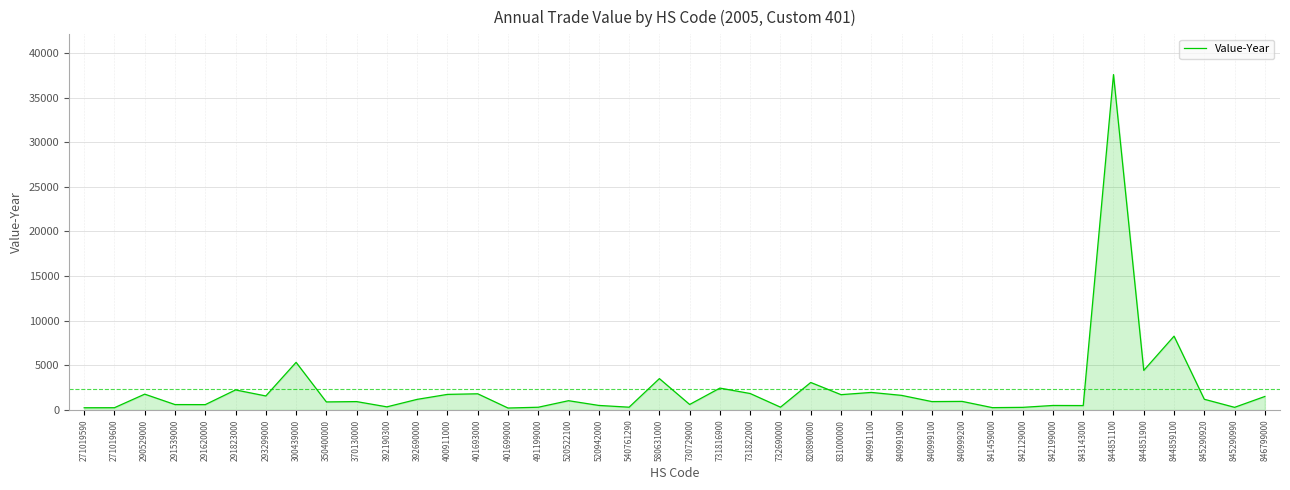

Which category has the highest value across all series?

844851100